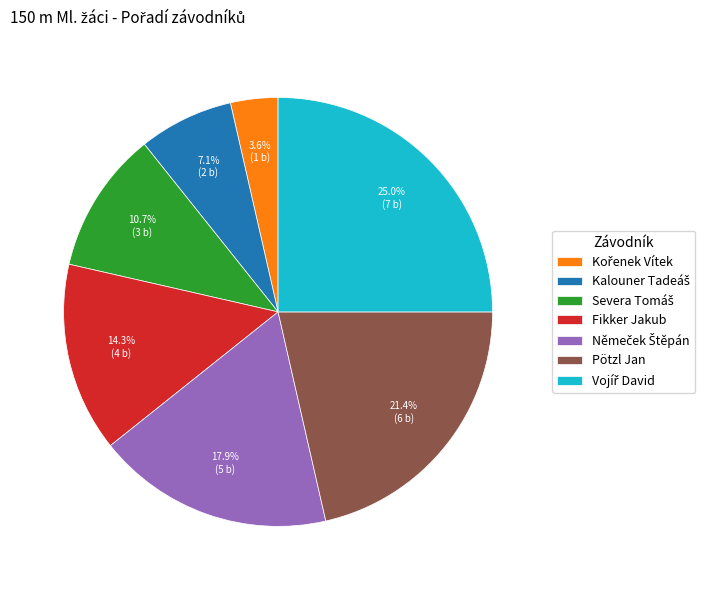

Is there a majority slice in this chart?

No